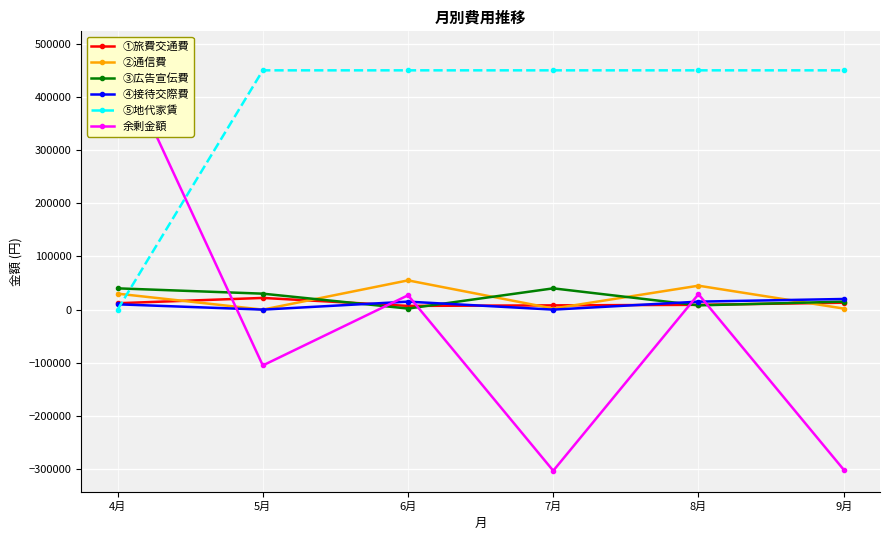

List the labels in order of ①旅費交通費 value, largest first.

5月, 9月, 4月, 8月, 7月, 6月